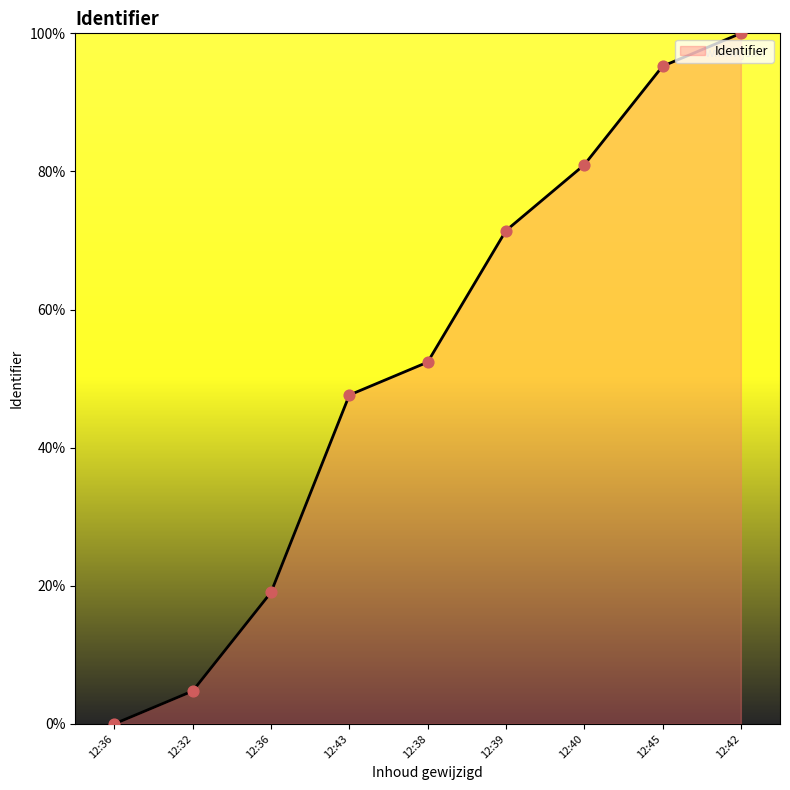

Does the chart have visible grid lines?

No